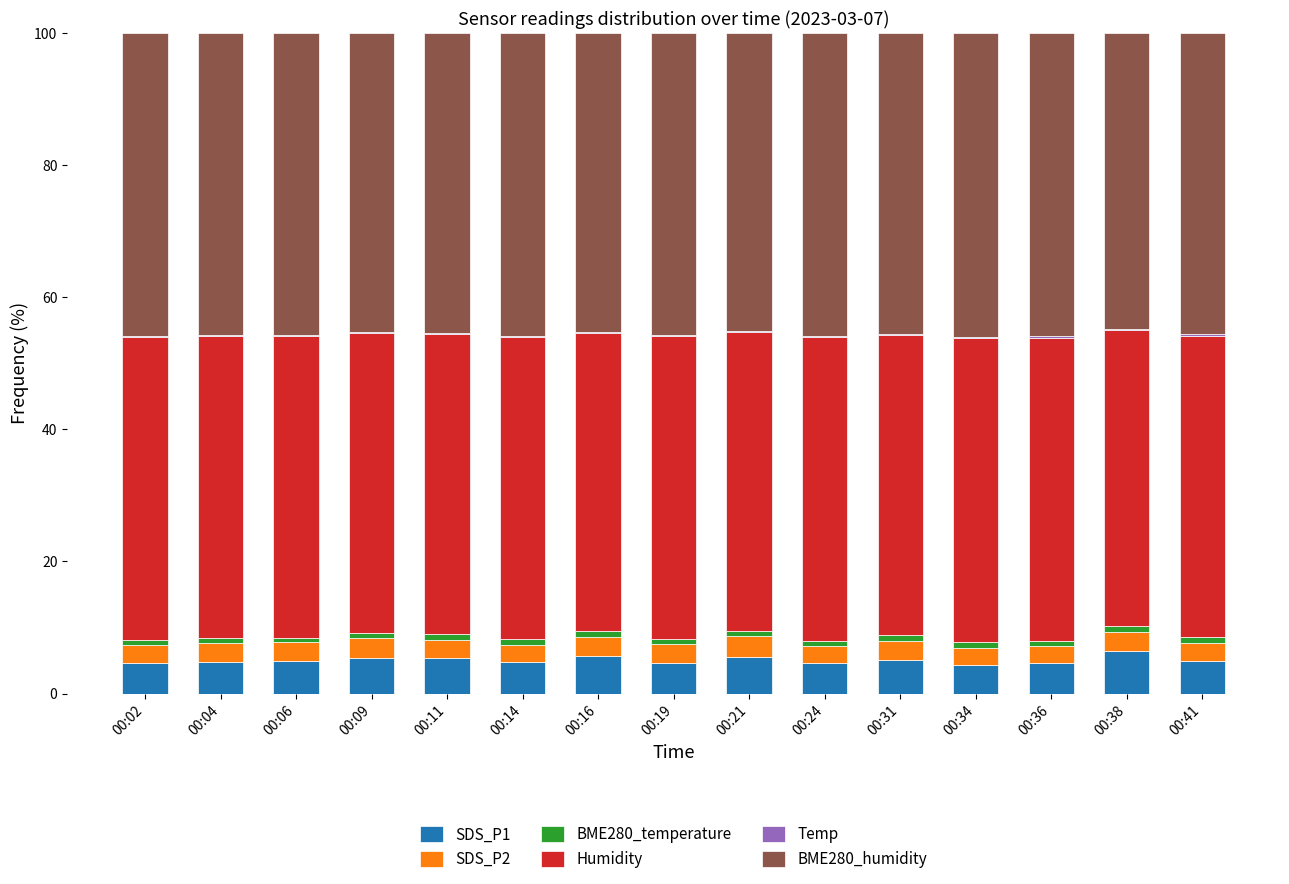

What is the maximum value for SDS_P1?

6.4